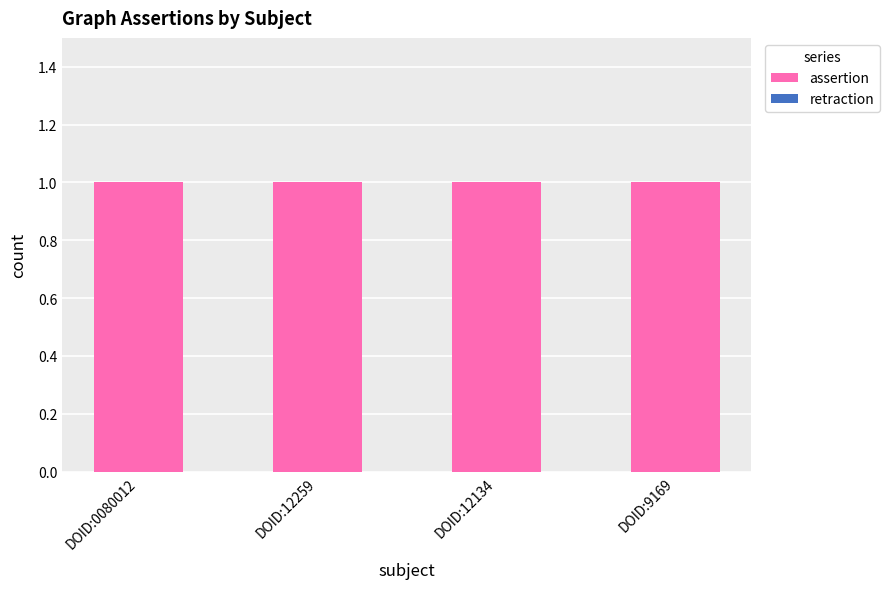

At which label is retraction closest to 0?

DOID:0080012